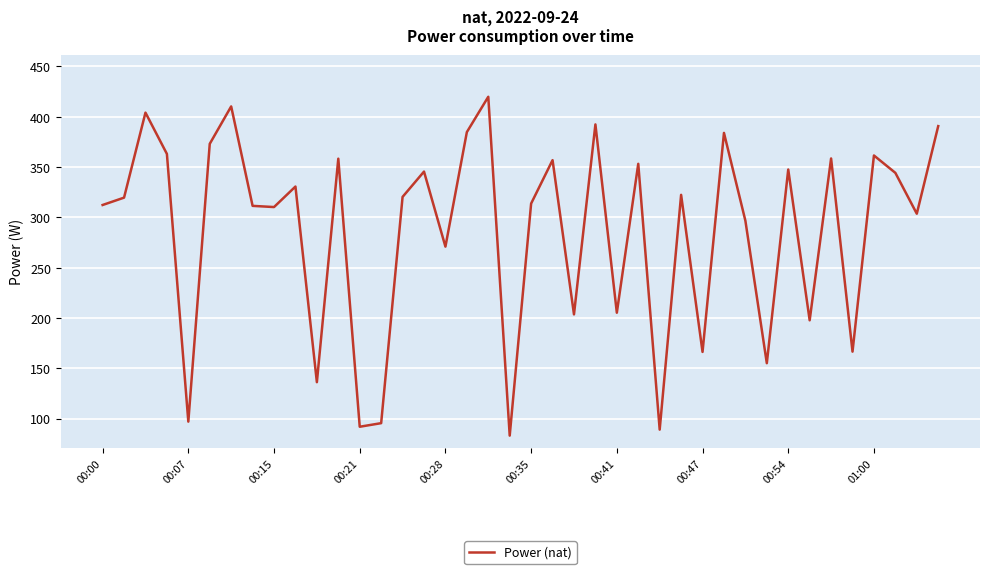

What is the sum of all values?

11443.0